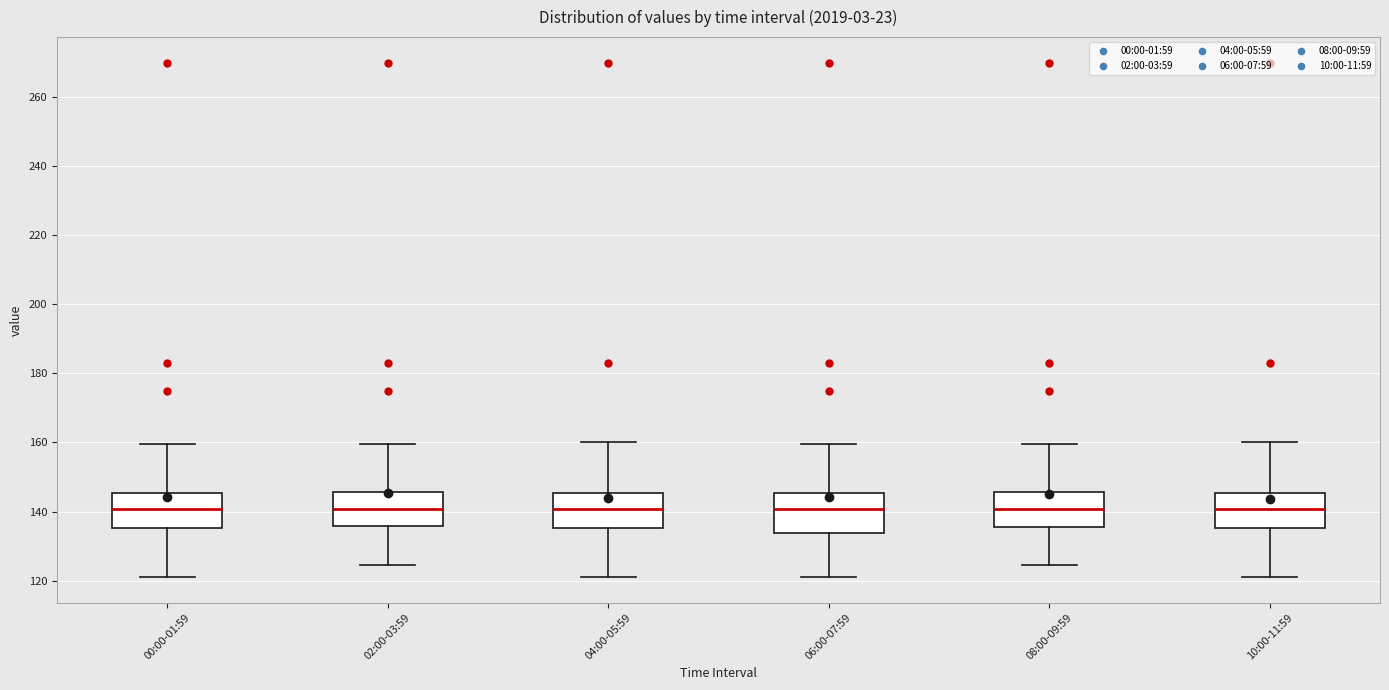

Reading left to right, read every box against the y-axis: the position of its median line, the range the box covers, and the ends of its whiskers. The values are not printed on the chart, so give them approximately, as read against the axis.

00:00-01:59: median 140, box 136 to 146, whiskers 122 to 160
02:00-03:59: median 140, box 136 to 146, whiskers 124 to 160
04:00-05:59: median 140, box 136 to 146, whiskers 122 to 160
06:00-07:59: median 140, box 134 to 146, whiskers 122 to 160
08:00-09:59: median 140, box 136 to 146, whiskers 124 to 160
10:00-11:59: median 140, box 136 to 146, whiskers 122 to 160